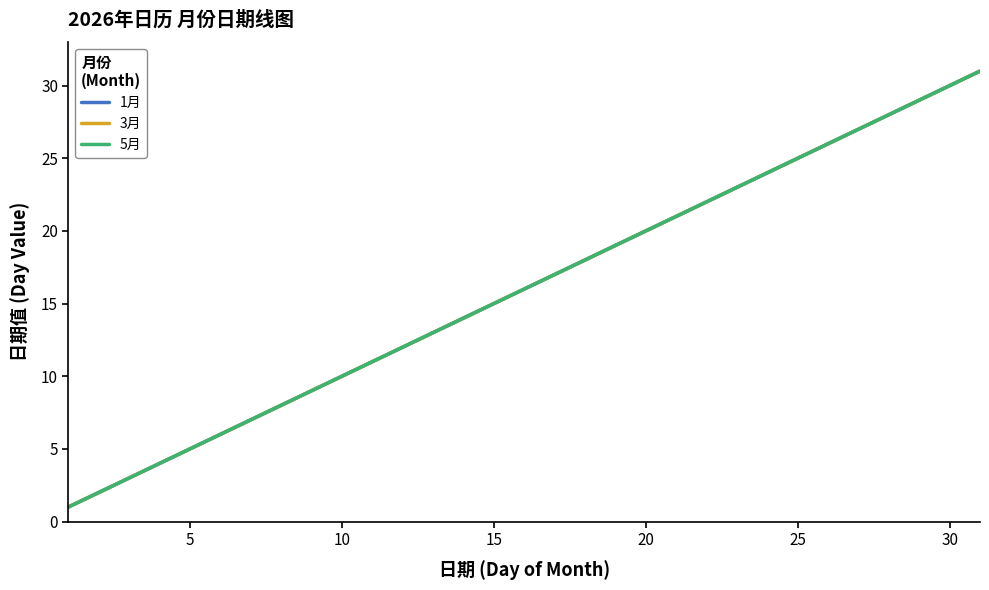

Which series has the largest total across all categories?

1月